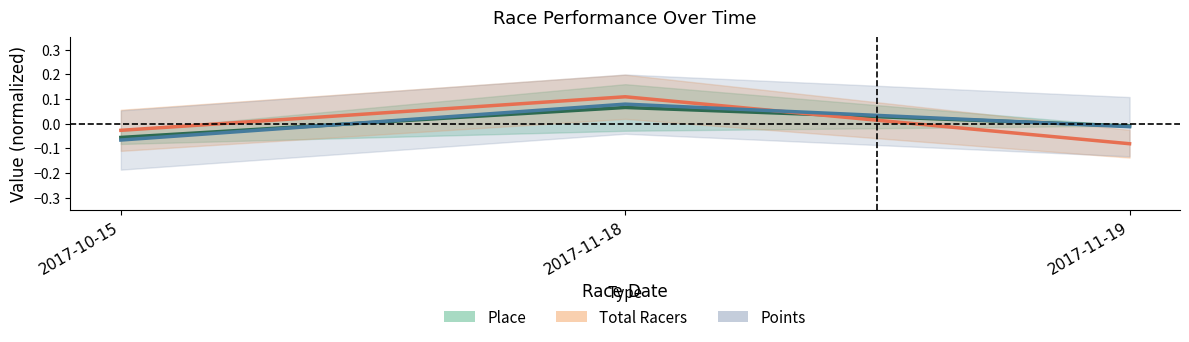

What is the label of the 1st point from the right?

2017-11-19